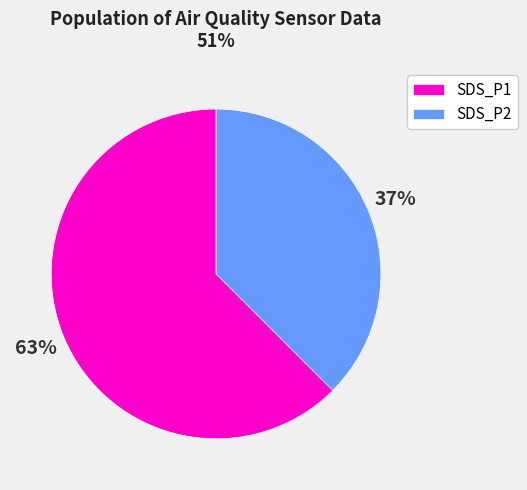

Between SDS_P1 and SDS_P2, which is larger?

SDS_P1